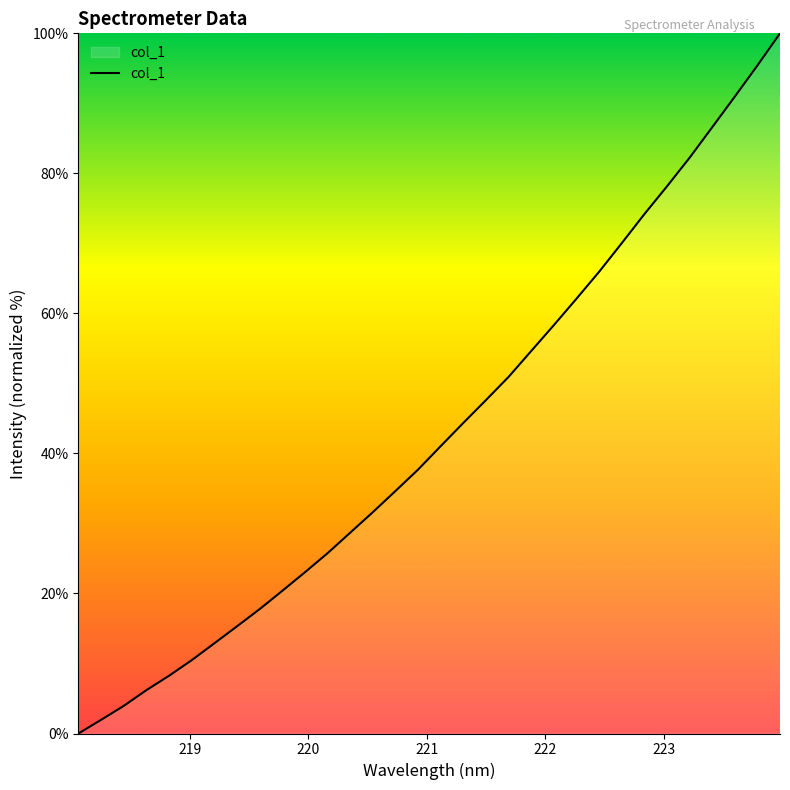

What is the difference between the maximum and minimum values?

100.0